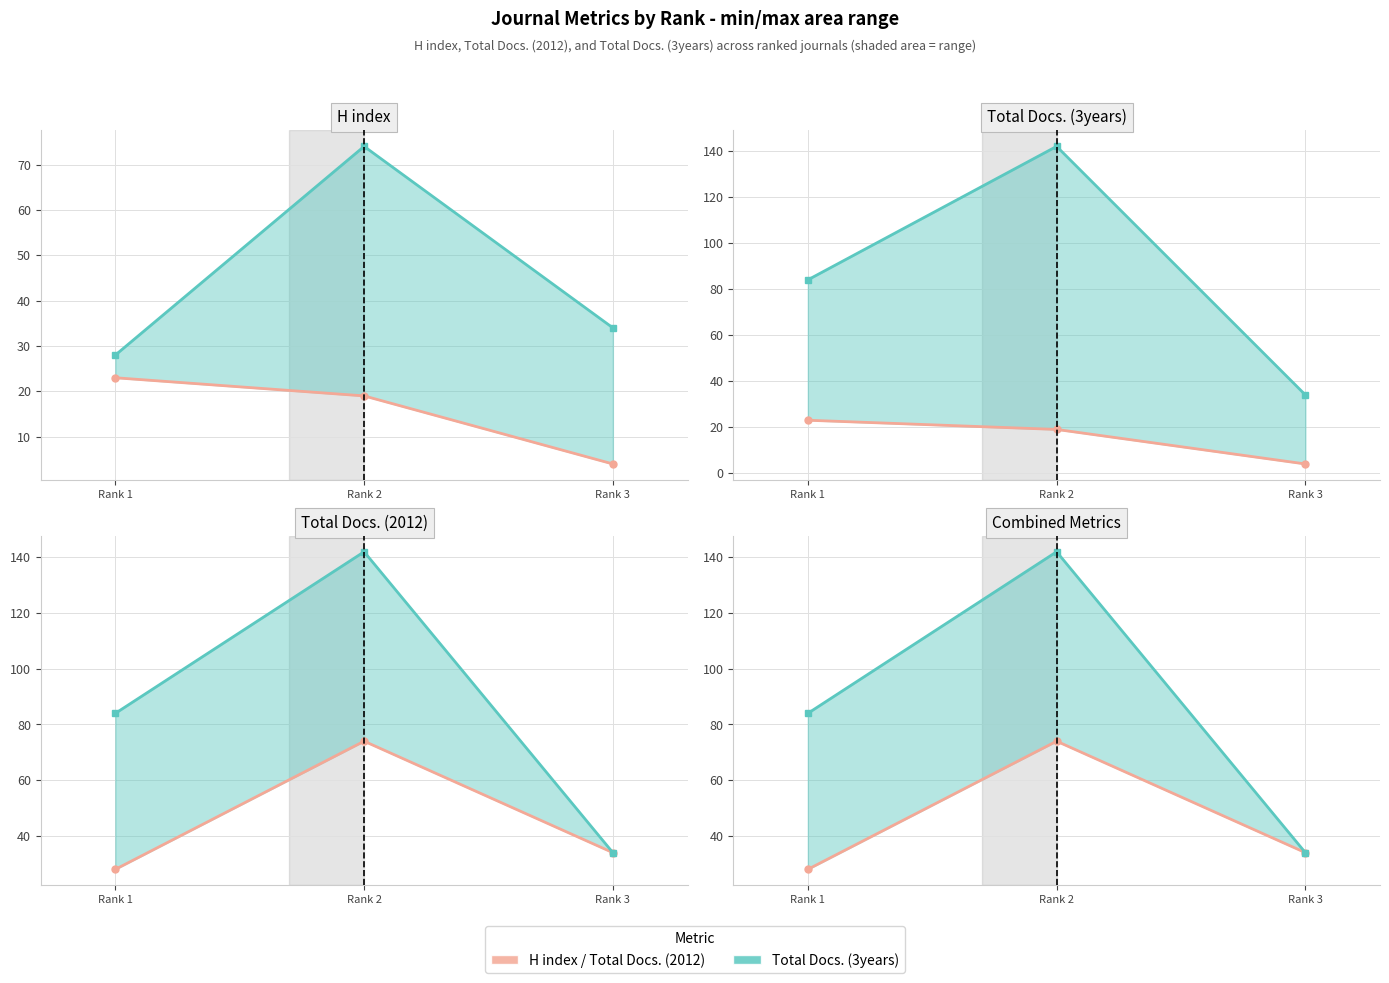

Reading left to right, transcribe all the data shown in this chart.

H index / Docs. (2012): 28	74	34
Total Docs. (3years): 84	142	34